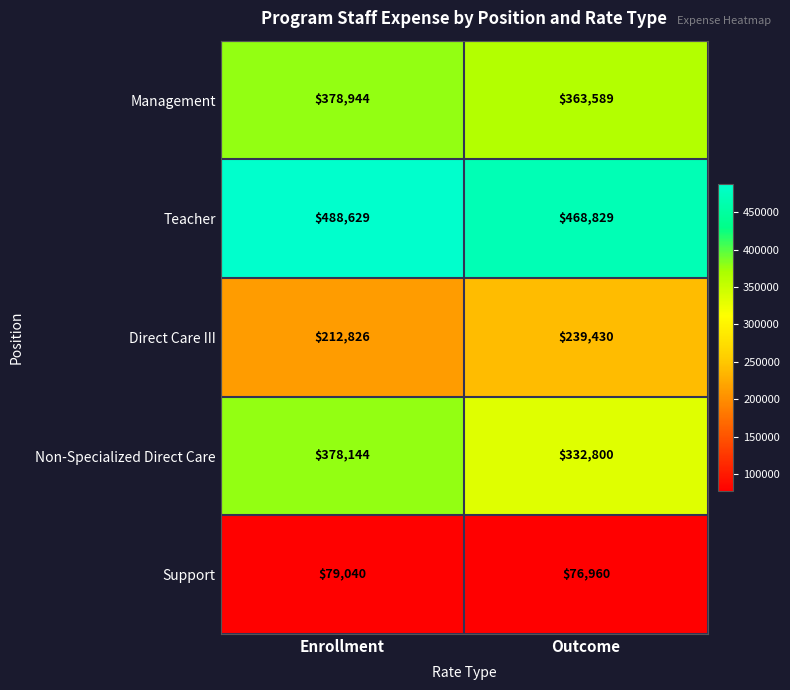

At which category is the sum across all series the highest?

Enrollment